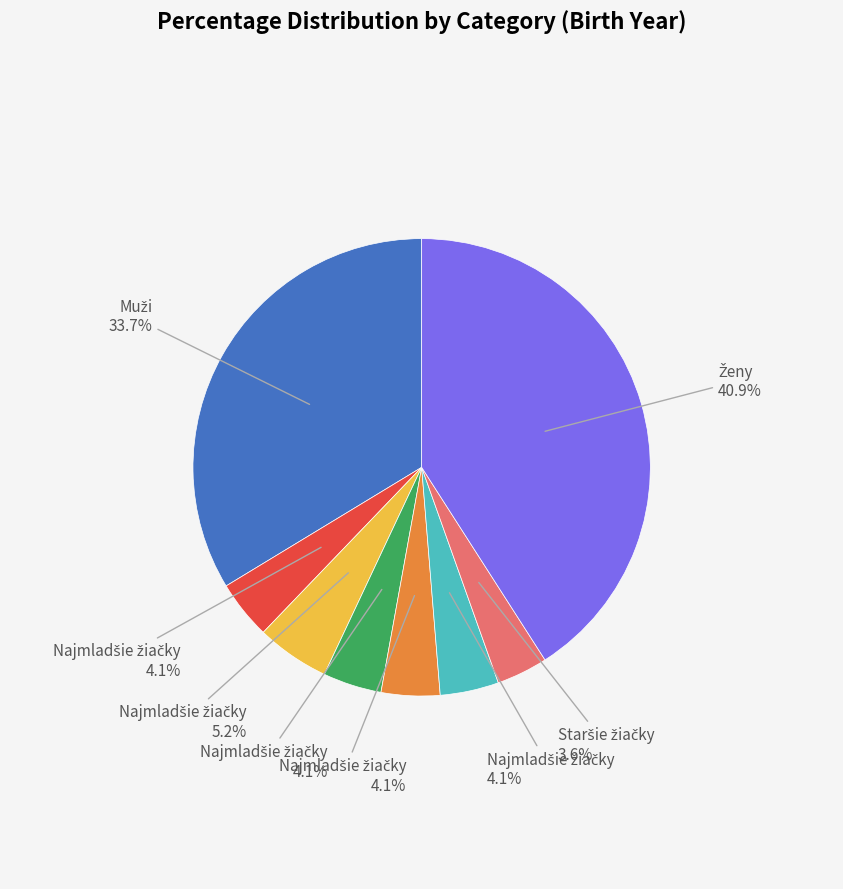

Is there any slice that represents more than half of the pie?

No